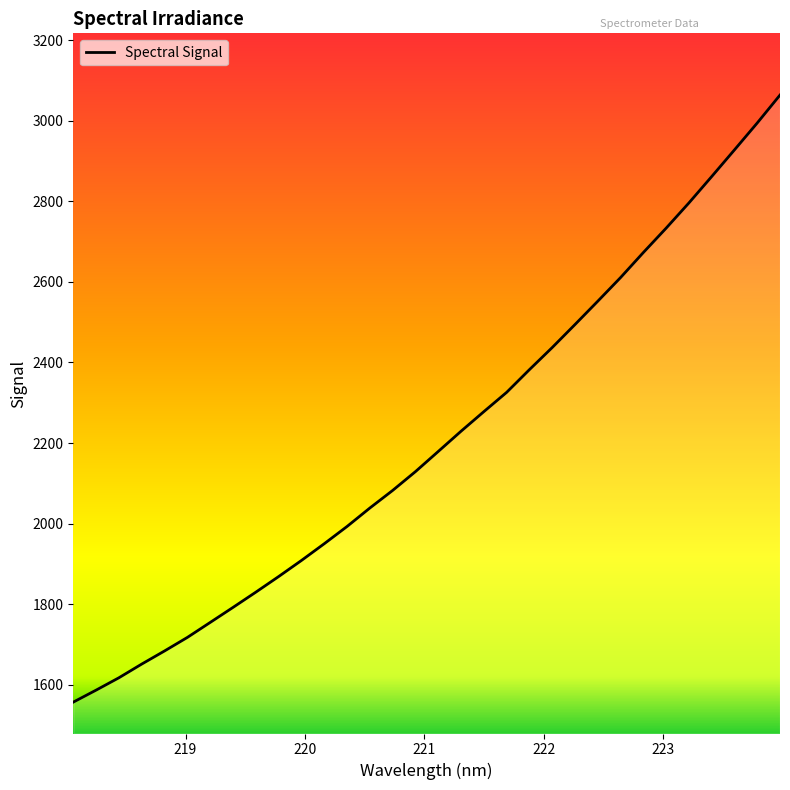

What is the minimum value shown in the chart?

1557.0